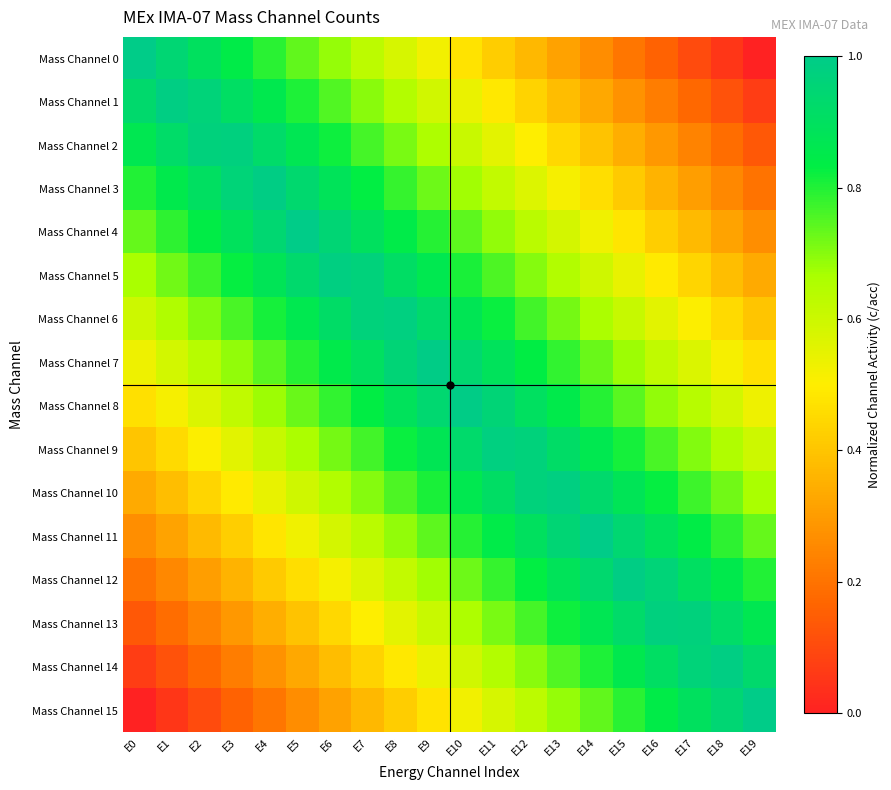

Reading left to right, list all the values displayed in this chart.

Mass Channel 0: E0=1.0	E1=0.9	E2=0.9	E3=0.8	E4=0.8	E5=0.7	E6=0.7	E7=0.6	E8=0.6	E9=0.5	E10=0.5	E11=0.4	E12=0.4	E13=0.3	E14=0.3	E15=0.2	E16=0.2	E17=0.1	E18=0.1	E19=0.0
Mass Channel 1: E0=0.9	E1=1.0	E2=1.0	E3=0.9	E4=0.9	E5=0.8	E6=0.8	E7=0.7	E8=0.6	E9=0.6	E10=0.5	E11=0.5	E12=0.4	E13=0.4	E14=0.3	E15=0.3	E16=0.2	E17=0.2	E18=0.1	E19=0.1
Mass Channel 2: E0=0.9	E1=0.9	E2=1.0	E3=1.0	E4=0.9	E5=0.9	E6=0.8	E7=0.8	E8=0.7	E9=0.7	E10=0.6	E11=0.6	E12=0.5	E13=0.4	E14=0.4	E15=0.3	E16=0.3	E17=0.2	E18=0.2	E19=0.1
Mass Channel 3: E0=0.8	E1=0.9	E2=0.9	E3=1.0	E4=1.0	E5=0.9	E6=0.9	E7=0.8	E8=0.8	E9=0.7	E10=0.7	E11=0.6	E12=0.6	E13=0.5	E14=0.5	E15=0.4	E16=0.4	E17=0.3	E18=0.3	E19=0.2
Mass Channel 4: E0=0.7	E1=0.8	E2=0.8	E3=0.9	E4=0.9	E5=1.0	E6=1.0	E7=0.9	E8=0.8	E9=0.8	E10=0.7	E11=0.7	E12=0.6	E13=0.6	E14=0.5	E15=0.5	E16=0.4	E17=0.4	E18=0.3	E19=0.3
Mass Channel 5: E0=0.7	E1=0.7	E2=0.8	E3=0.8	E4=0.9	E5=0.9	E6=1.0	E7=1.0	E8=0.9	E9=0.9	E10=0.8	E11=0.8	E12=0.7	E13=0.6	E14=0.6	E15=0.5	E16=0.5	E17=0.4	E18=0.4	E19=0.3
Mass Channel 6: E0=0.6	E1=0.7	E2=0.7	E3=0.8	E4=0.8	E5=0.9	E6=0.9	E7=1.0	E8=1.0	E9=0.9	E10=0.9	E11=0.8	E12=0.8	E13=0.7	E14=0.7	E15=0.6	E16=0.6	E17=0.5	E18=0.5	E19=0.4
Mass Channel 7: E0=0.5	E1=0.6	E2=0.6	E3=0.7	E4=0.7	E5=0.8	E6=0.8	E7=0.9	E8=1.0	E9=1.0	E10=0.9	E11=0.9	E12=0.8	E13=0.8	E14=0.7	E15=0.7	E16=0.6	E17=0.6	E18=0.5	E19=0.5
Mass Channel 8: E0=0.5	E1=0.5	E2=0.6	E3=0.6	E4=0.7	E5=0.7	E6=0.8	E7=0.8	E8=0.9	E9=0.9	E10=1.0	E11=1.0	E12=0.9	E13=0.8	E14=0.8	E15=0.7	E16=0.7	E17=0.6	E18=0.6	E19=0.5
Mass Channel 9: E0=0.4	E1=0.5	E2=0.5	E3=0.6	E4=0.6	E5=0.7	E6=0.7	E7=0.8	E8=0.8	E9=0.9	E10=0.9	E11=1.0	E12=1.0	E13=0.9	E14=0.9	E15=0.8	E16=0.8	E17=0.7	E18=0.7	E19=0.6
Mass Channel 10: E0=0.3	E1=0.4	E2=0.4	E3=0.5	E4=0.5	E5=0.6	E6=0.6	E7=0.7	E8=0.8	E9=0.8	E10=0.9	E11=0.9	E12=1.0	E13=1.0	E14=0.9	E15=0.9	E16=0.8	E17=0.8	E18=0.7	E19=0.7
Mass Channel 11: E0=0.3	E1=0.3	E2=0.4	E3=0.4	E4=0.5	E5=0.5	E6=0.6	E7=0.6	E8=0.7	E9=0.7	E10=0.8	E11=0.8	E12=0.9	E13=1.0	E14=1.0	E15=0.9	E16=0.9	E17=0.8	E18=0.8	E19=0.7
Mass Channel 12: E0=0.2	E1=0.3	E2=0.3	E3=0.4	E4=0.4	E5=0.5	E6=0.5	E7=0.6	E8=0.6	E9=0.7	E10=0.7	E11=0.8	E12=0.8	E13=0.9	E14=0.9	E15=1.0	E16=1.0	E17=0.9	E18=0.9	E19=0.8
Mass Channel 13: E0=0.1	E1=0.2	E2=0.2	E3=0.3	E4=0.3	E5=0.4	E6=0.4	E7=0.5	E8=0.6	E9=0.6	E10=0.7	E11=0.7	E12=0.8	E13=0.8	E14=0.9	E15=0.9	E16=1.0	E17=1.0	E18=0.9	E19=0.9
Mass Channel 14: E0=0.1	E1=0.1	E2=0.2	E3=0.2	E4=0.3	E5=0.3	E6=0.4	E7=0.4	E8=0.5	E9=0.5	E10=0.6	E11=0.6	E12=0.7	E13=0.8	E14=0.8	E15=0.9	E16=0.9	E17=1.0	E18=1.0	E19=0.9
Mass Channel 15: E0=0.0	E1=0.1	E2=0.1	E3=0.2	E4=0.2	E5=0.3	E6=0.3	E7=0.4	E8=0.4	E9=0.5	E10=0.5	E11=0.6	E12=0.6	E13=0.7	E14=0.7	E15=0.8	E16=0.8	E17=0.9	E18=0.9	E19=1.0